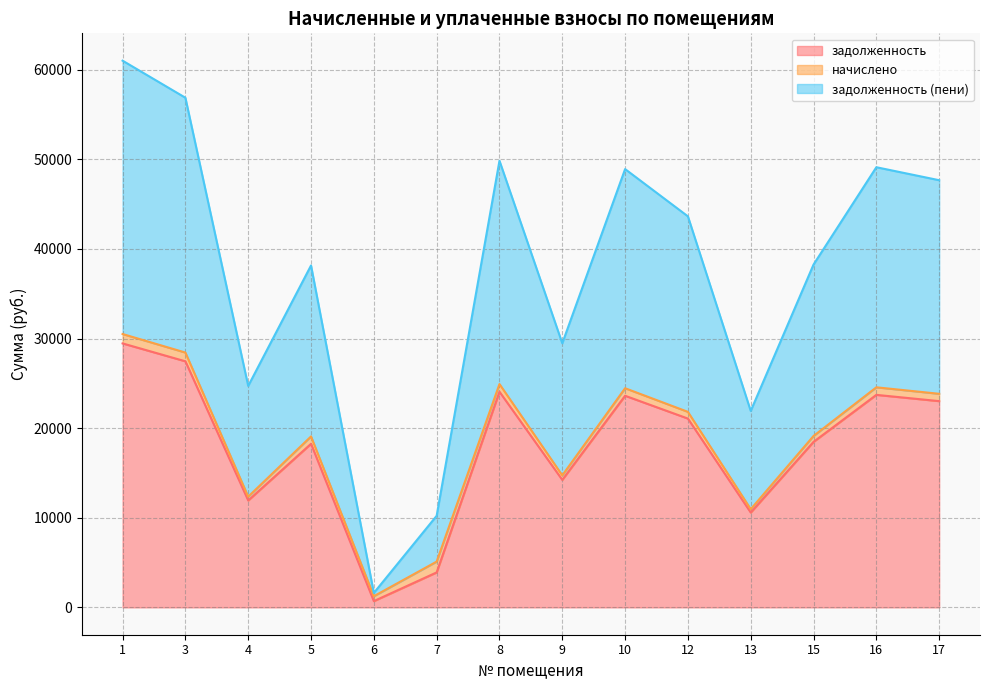

The value of задолженность at 1 is 10098.7. True or false?

False